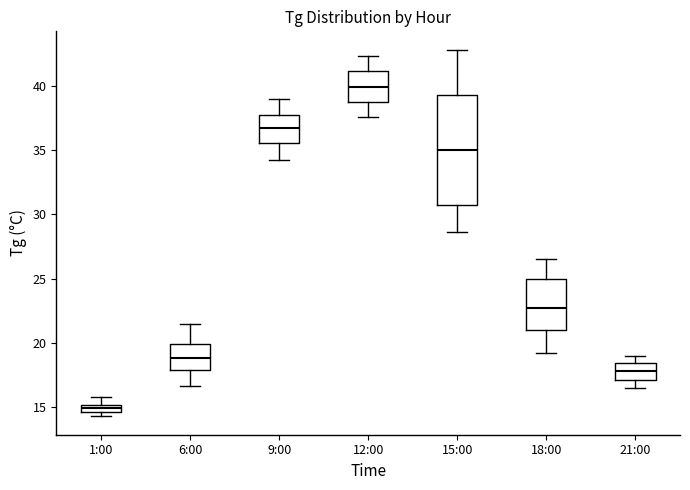

Which box has the lowest median line?

1:00